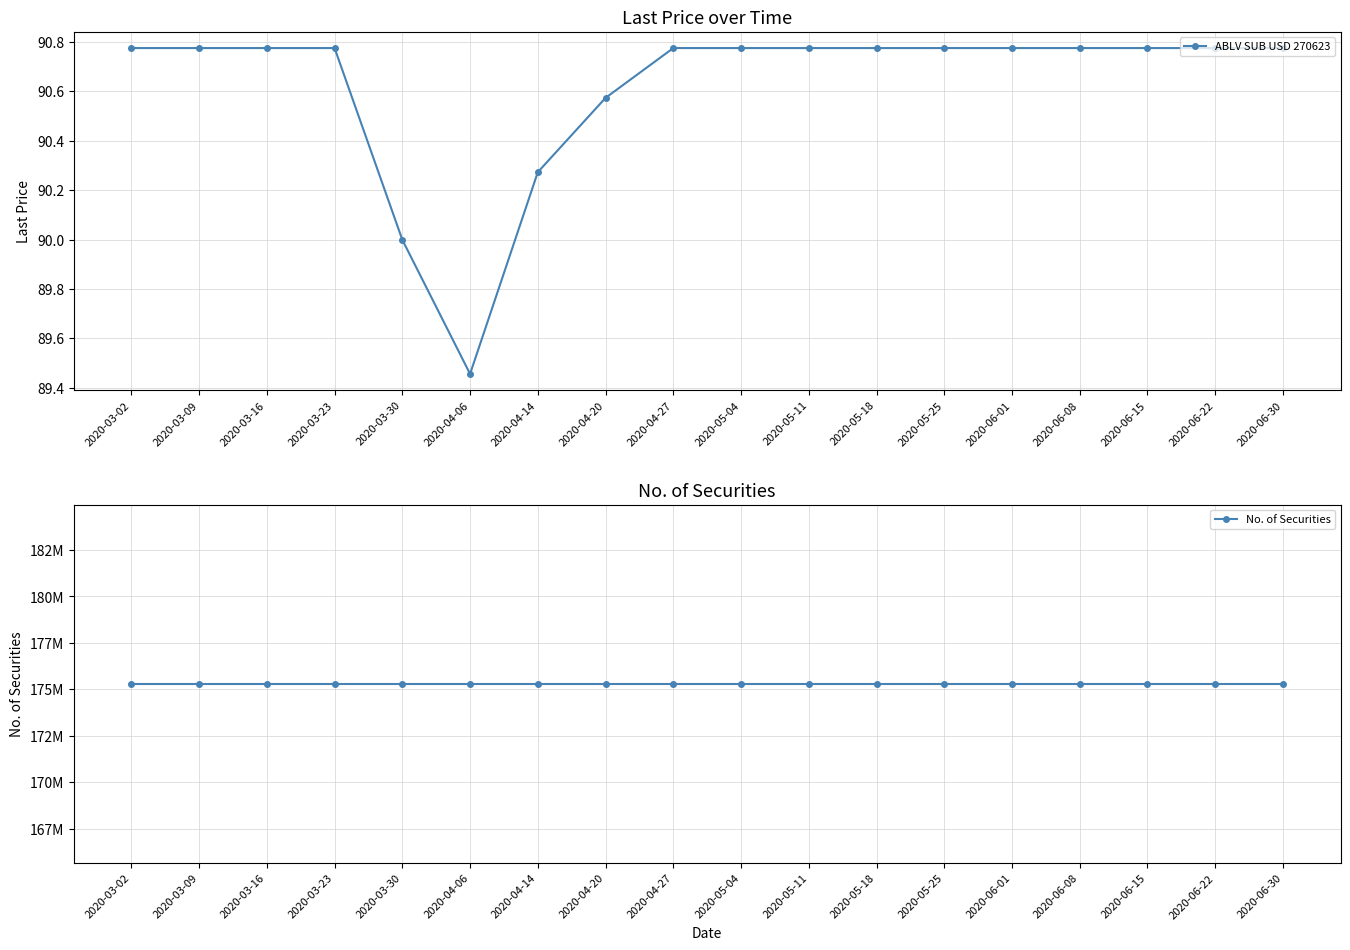

Rank the series by their maximum value, from lowest to highest.

ABLV SUB USD 270623, No. of Securities